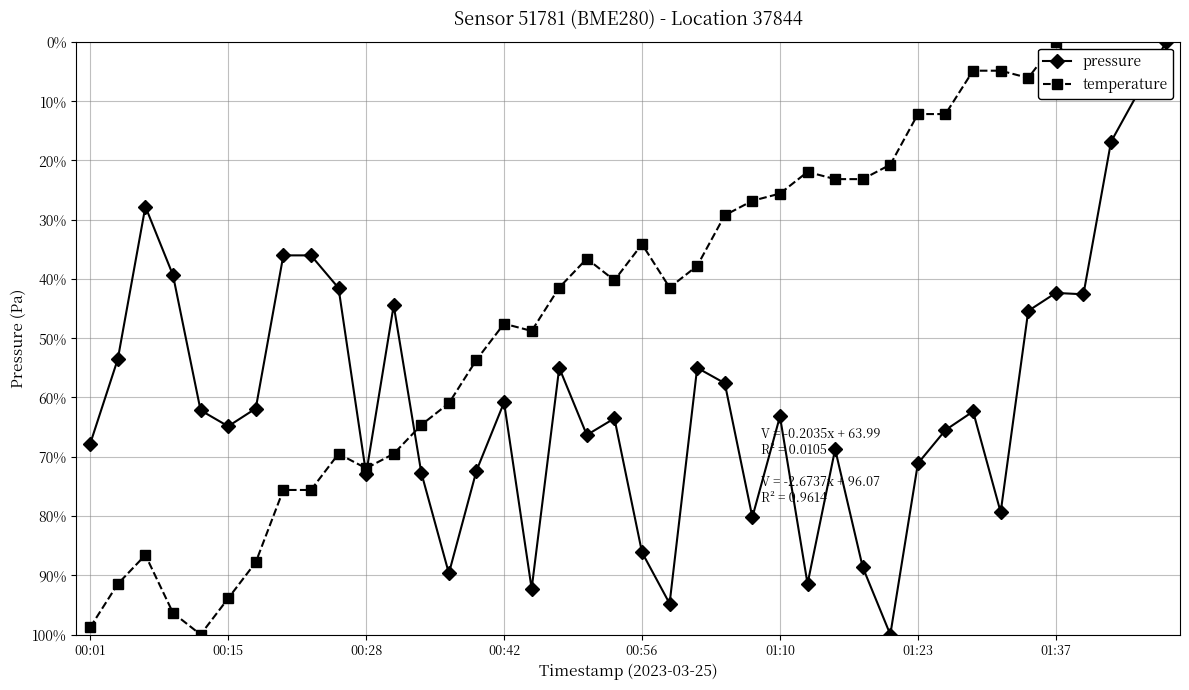

List the series in order of their overall mean, highest first.

pressure, temperature